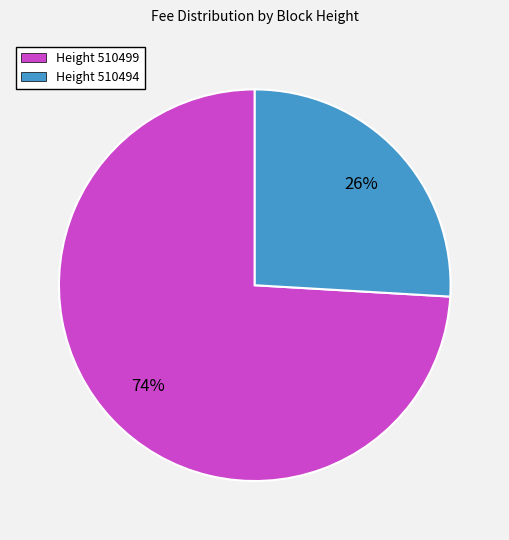

Is it true that Height 510494 is 33% of the pie?

False